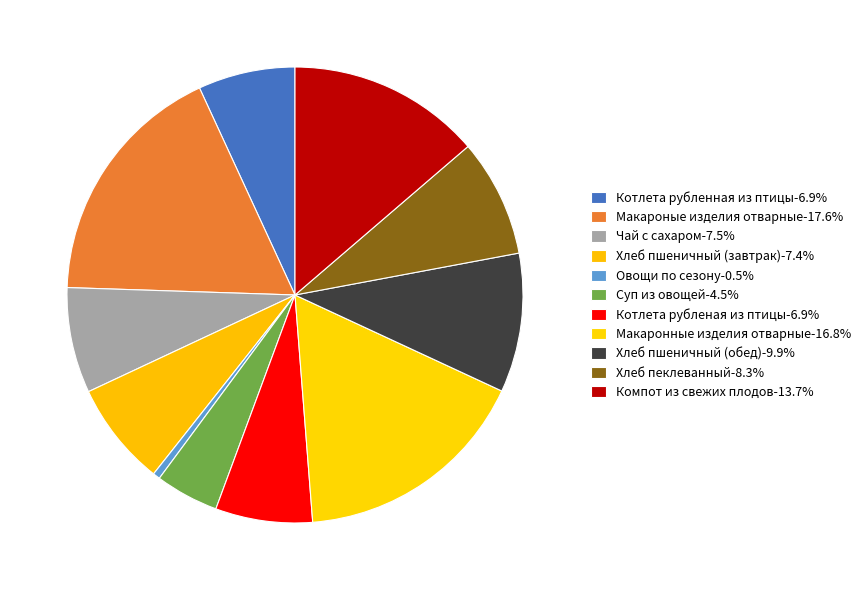

Approximately how many times larger is the value at Чай с сахаром compared to Макаронные изделия отварные?

0.4